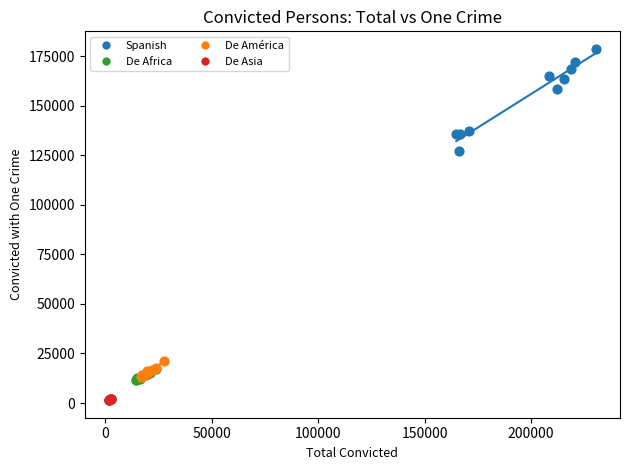

Which series reaches the minimum Y coordinate?

De Asia